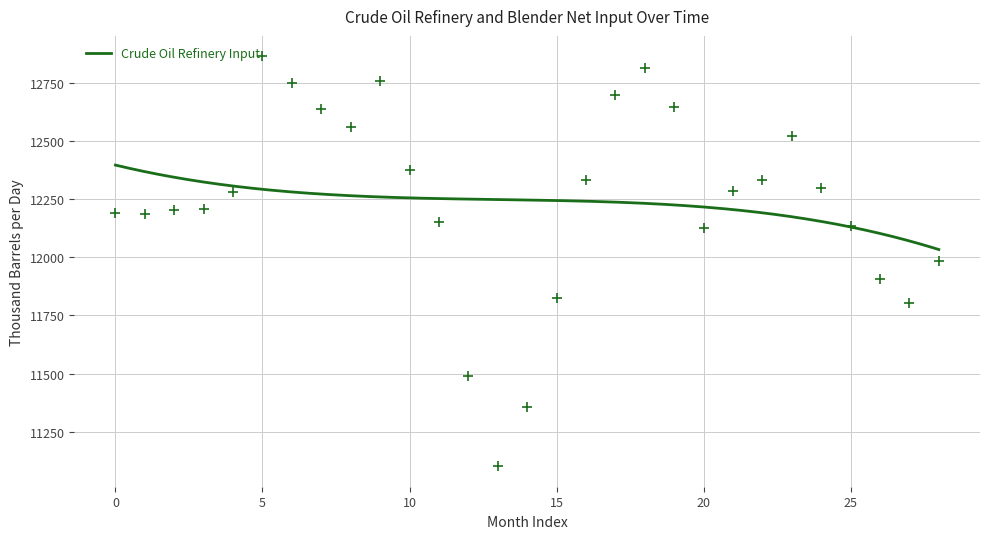

What is the change in value from 1973-04 to 1974-05?

+125.3